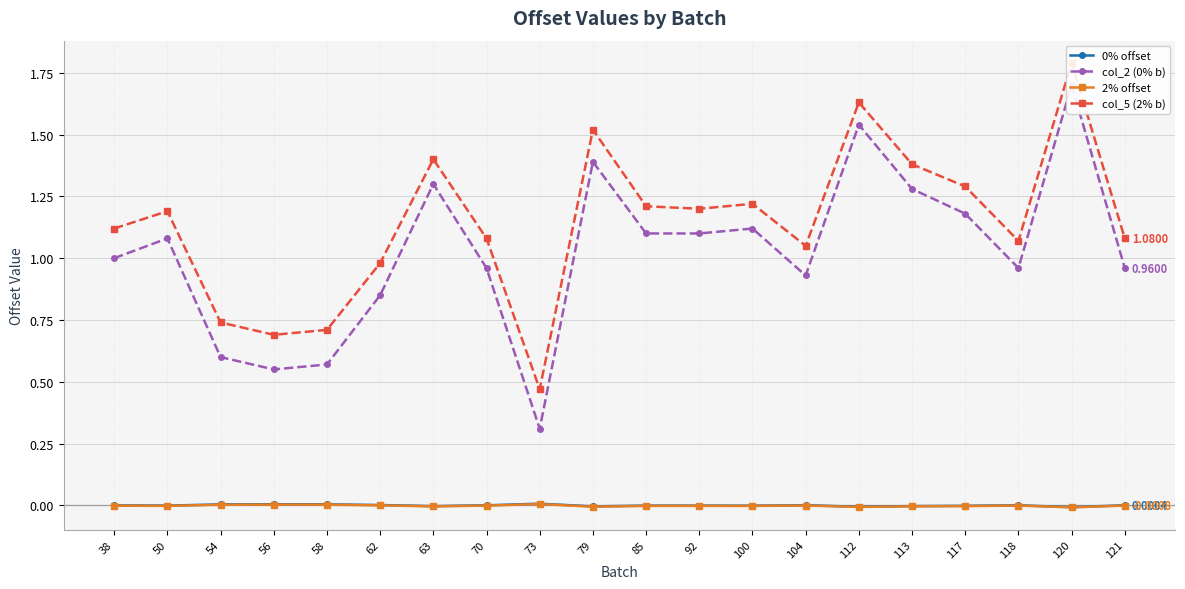

What is the difference between the maximum and minimum values in the col_2 (0% b) series?

1.4